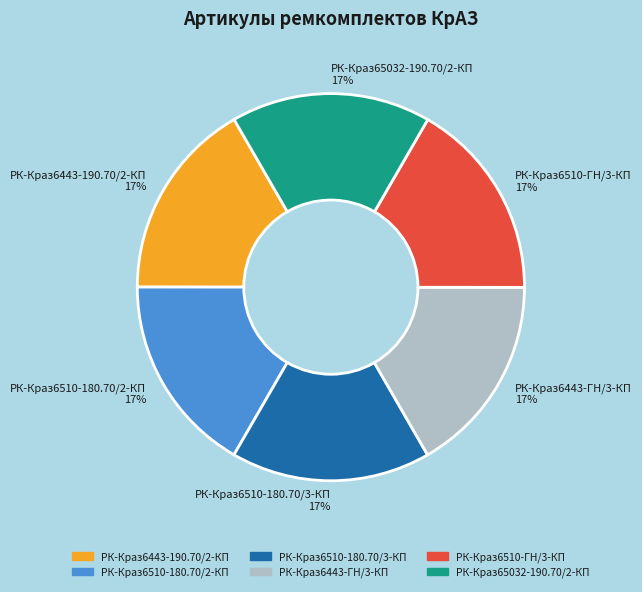

Is it true that РК-Краз6510-180.70/2-КП is 12% of the pie?

False